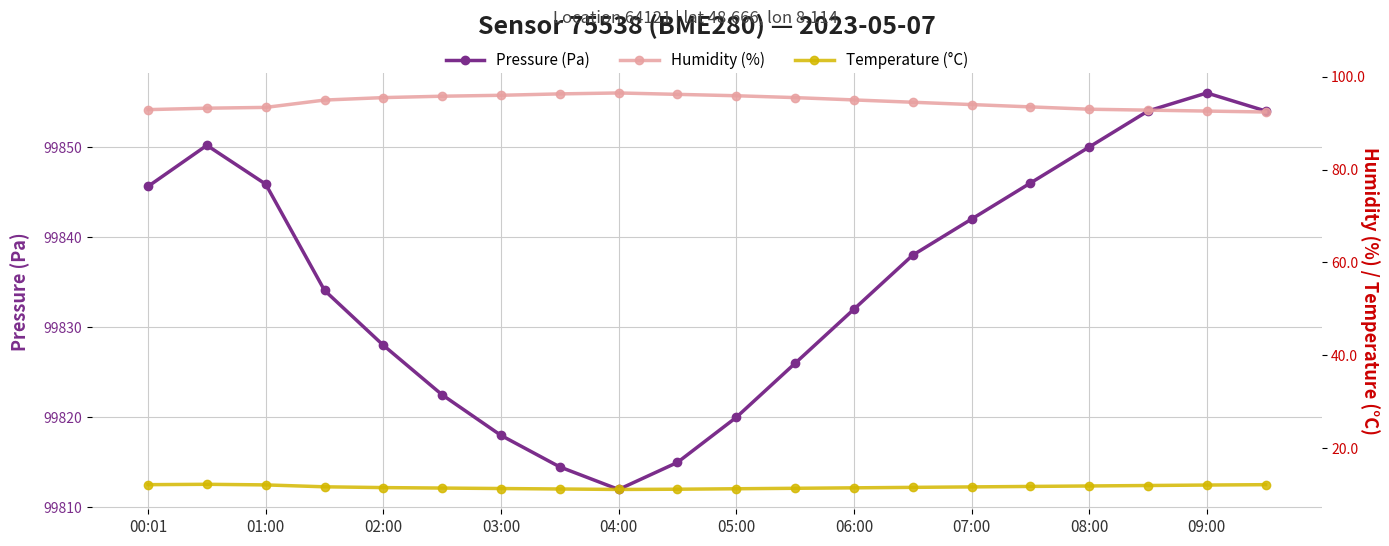

Reading left to right, what are all the values shown in this chart?

Pressure (Pa): 99845.6	99850.2	99845.9	99834.1	99828.0	99822.5	99818.0	99814.5	99812.0	99815.0	99820.0	99826.0	99832.0	99838.0	99842.0	99846.0	99850.0	99854.0	99856.0	99854.0
Humidity (%): 92.9	93.2	93.4	95.0	95.5	95.8	96.0	96.3	96.5	96.2	95.9	95.5	95.0	94.5	94.0	93.5	93.0	92.8	92.6	92.4
Temperature (°C): 12.1	12.2	12.1	11.7	11.5	11.4	11.3	11.2	11.1	11.2	11.2	11.3	11.4	11.6	11.7	11.8	11.8	11.9	12.1	12.1